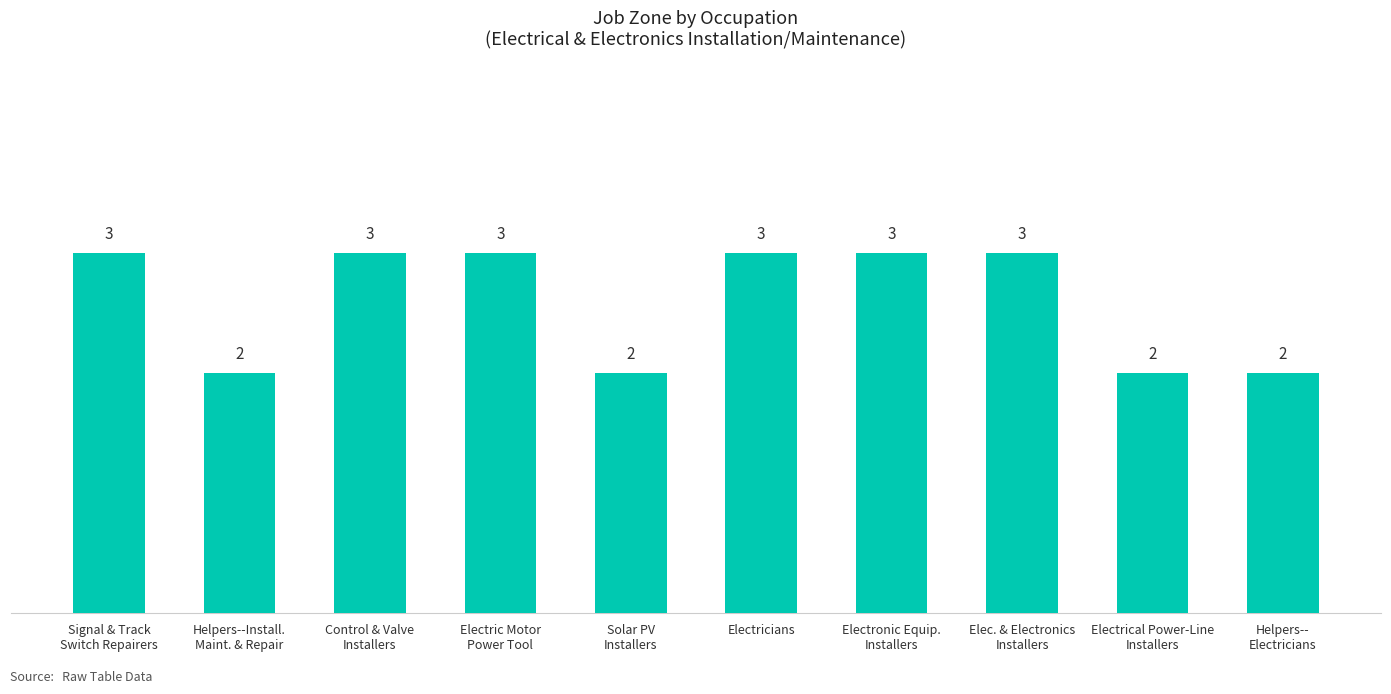

The chart shows a value of 1 at Electrical Power-Line
Installers. True or false?

False